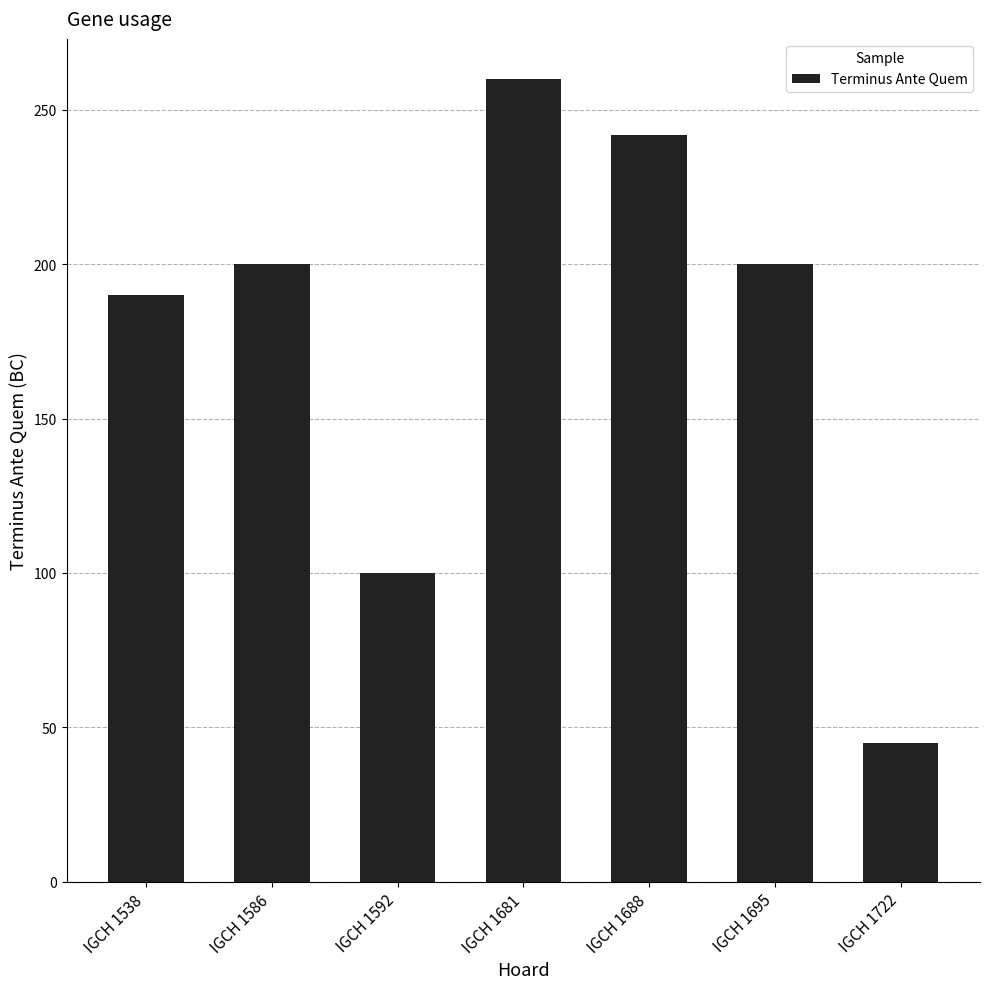

Which category has the highest value across all series?

IGCH 1681